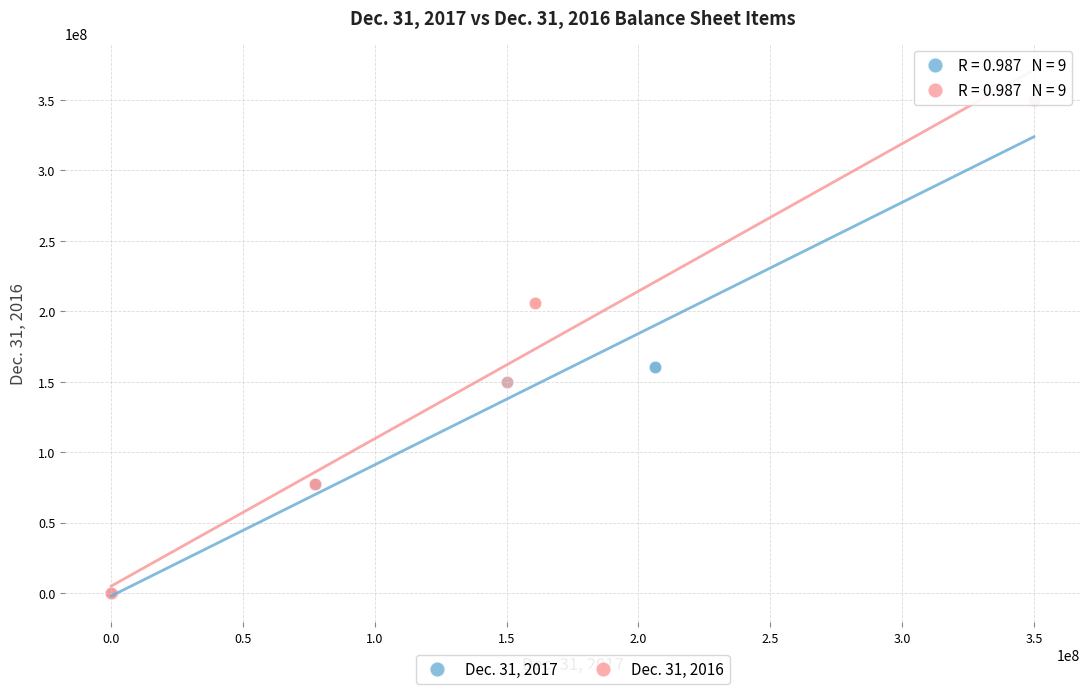

What are all the series names shown in the legend?

Dec. 31, 2017, Dec. 31, 2016